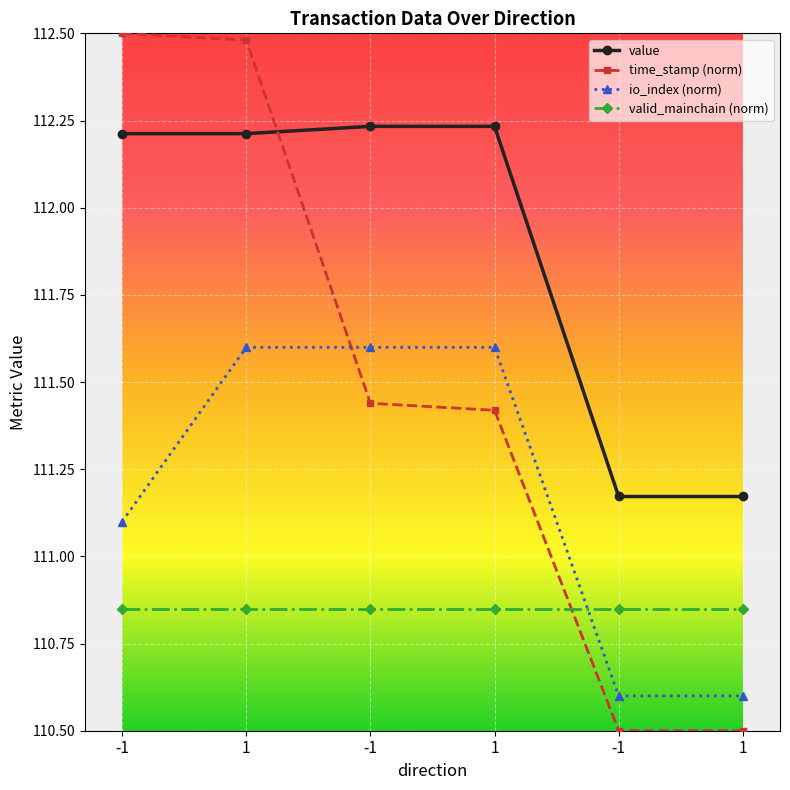

Does the chart have visible grid lines?

Yes